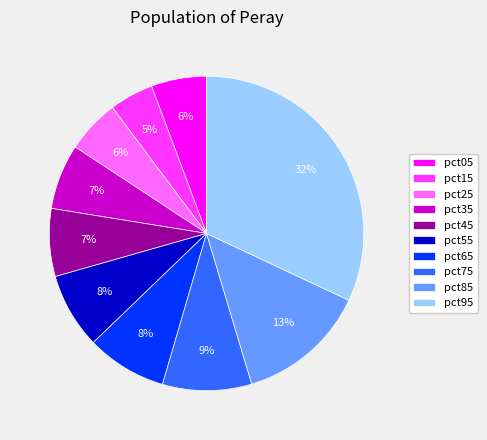

Count the number of slices in the pie.

10